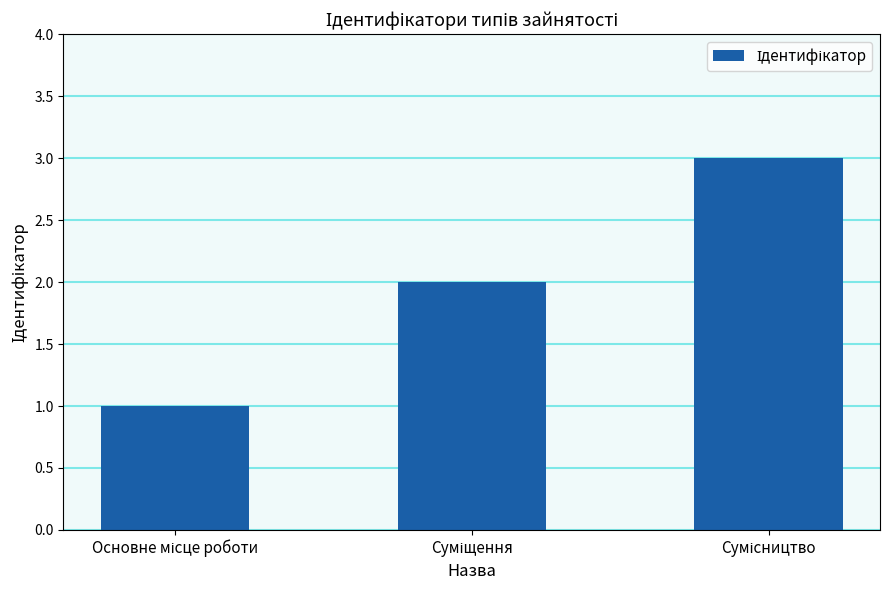

How many values are below 2?

1